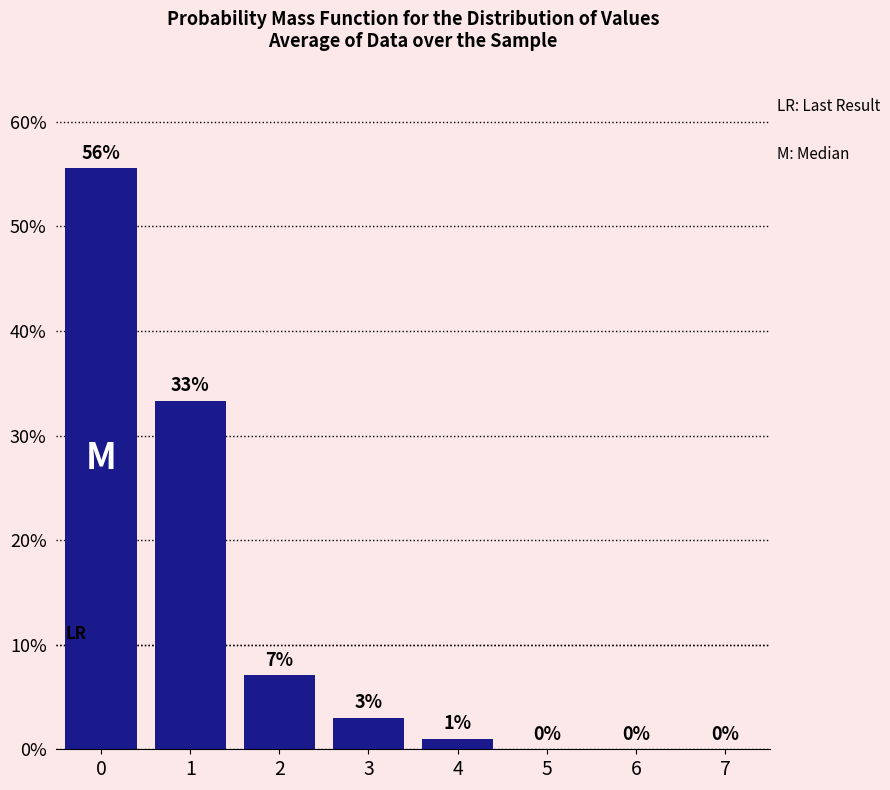

What is the ratio of the value at 2 to the value at 4?

7.0